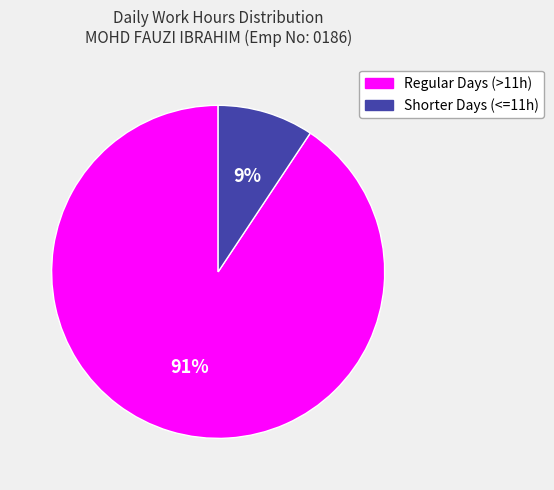

Is there any slice that represents more than half of the pie?

Yes